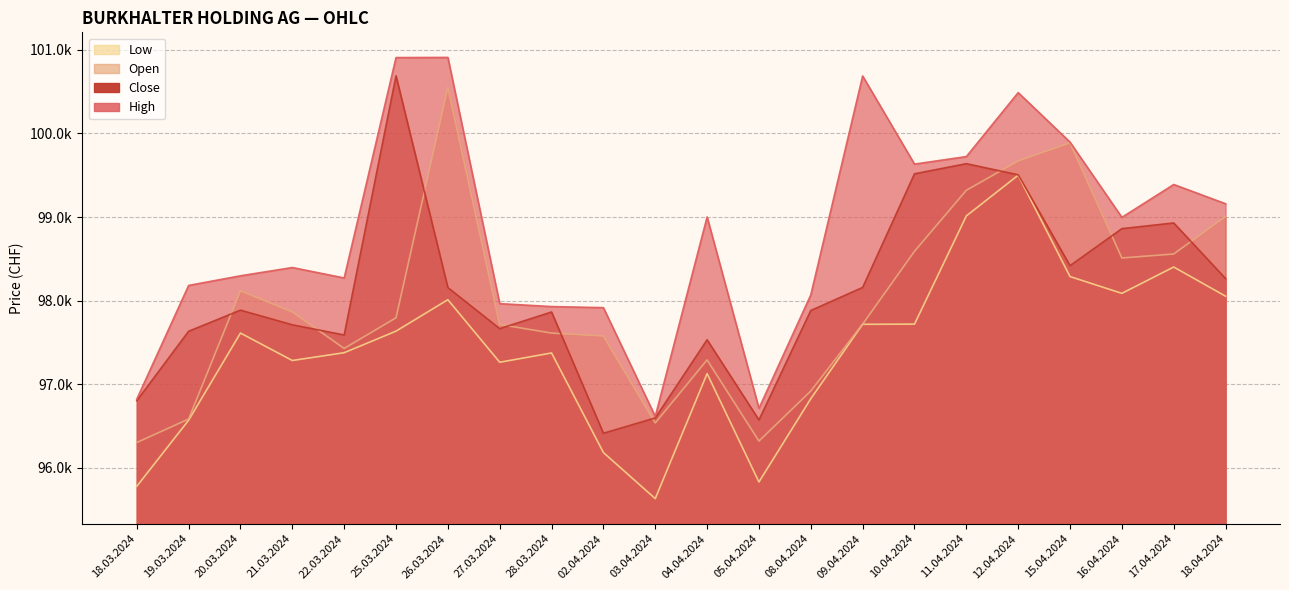

What value does the Low series have at 15.04.2024?

98288